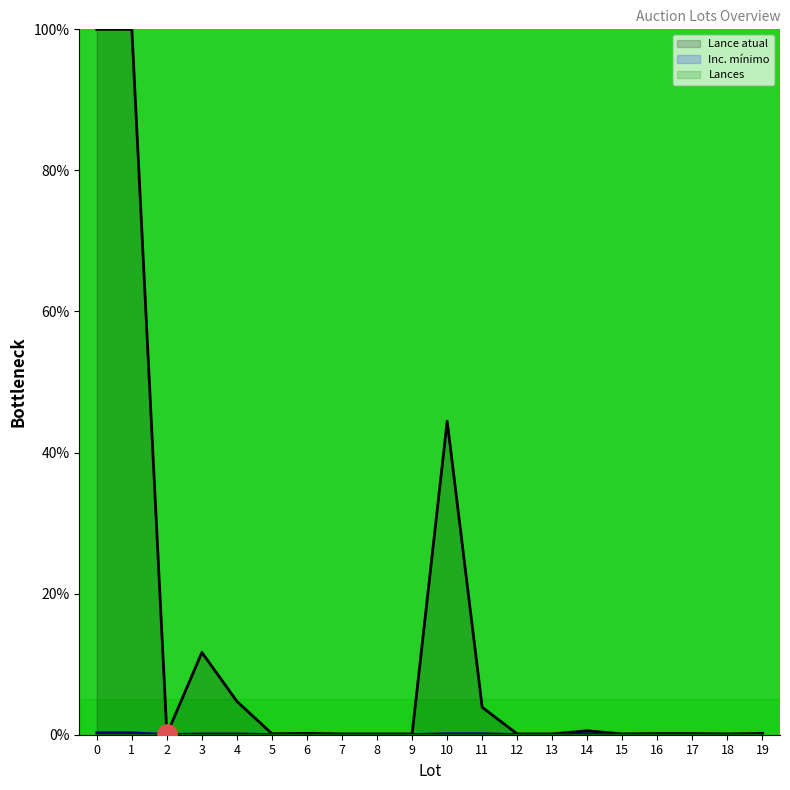

Read the Inc. mínimo value at 11.

0.1